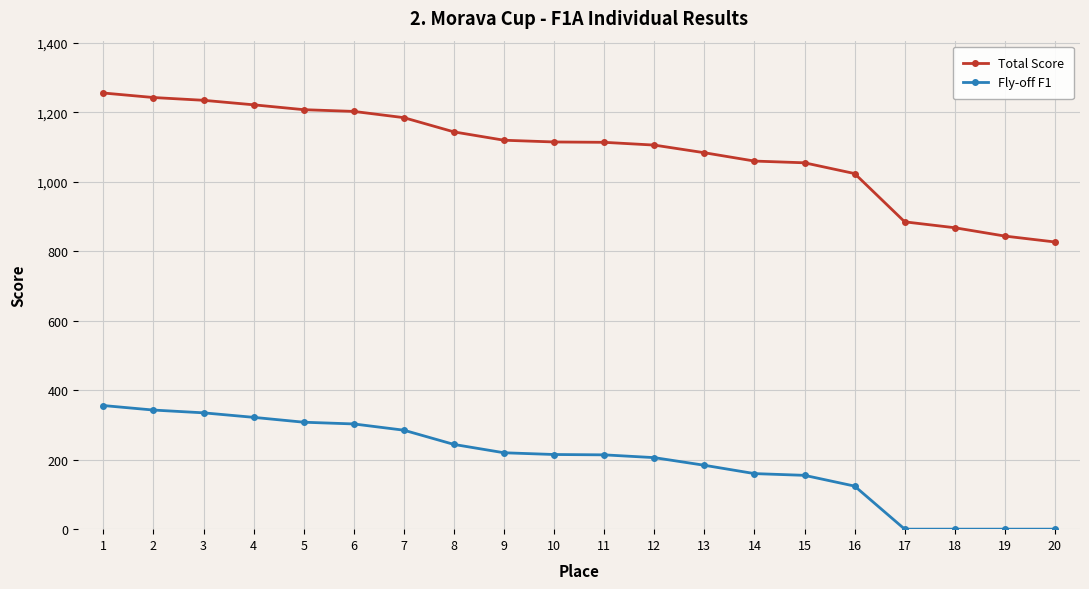

Which series has the widest spread of values?

Total Score